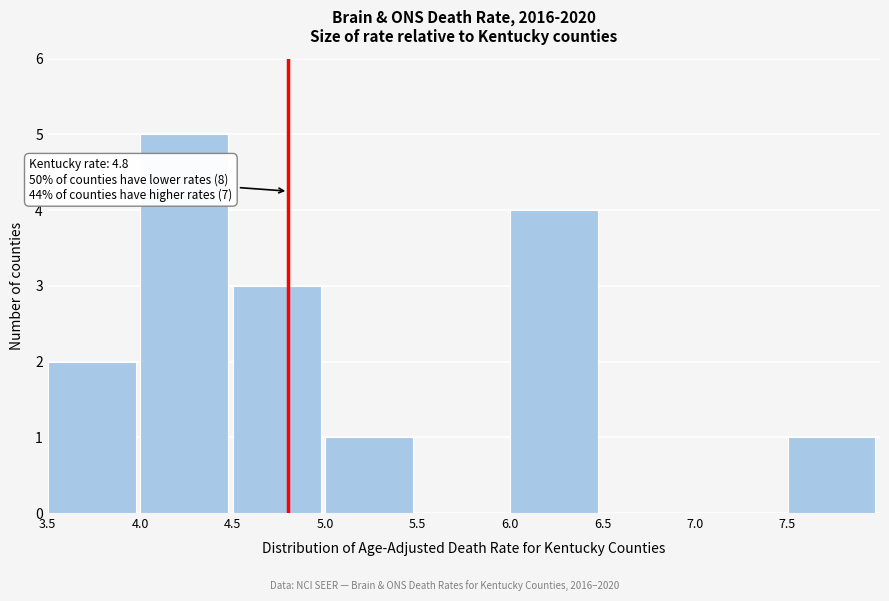

Over which range of the x-axis is the bar tallest?

4.0 to 4.5